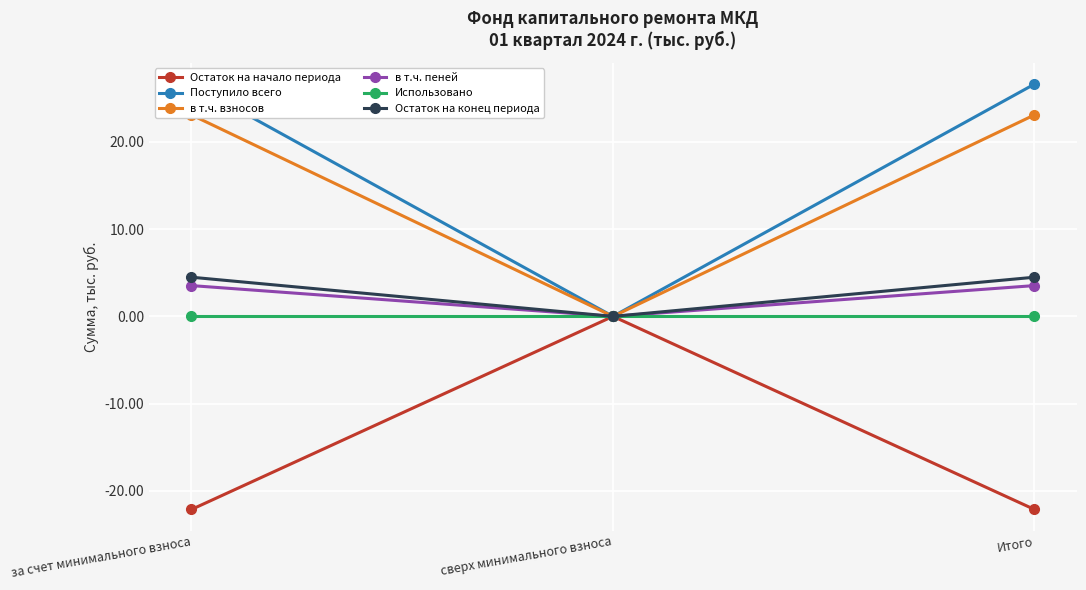

At how many categories does at least one series exceed 17?

2